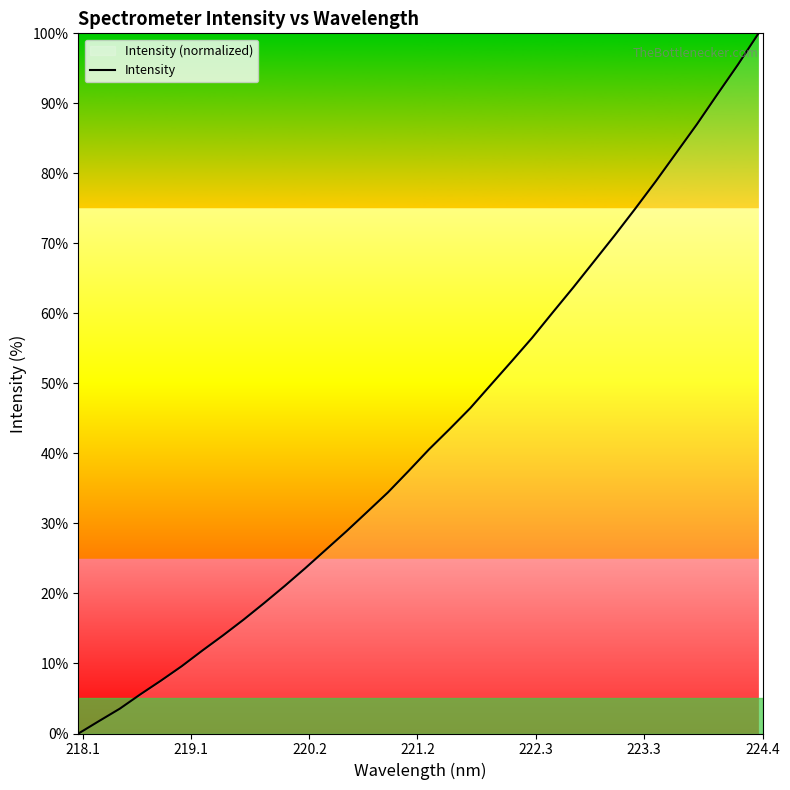

What is the difference between the maximum and minimum values?

100.0